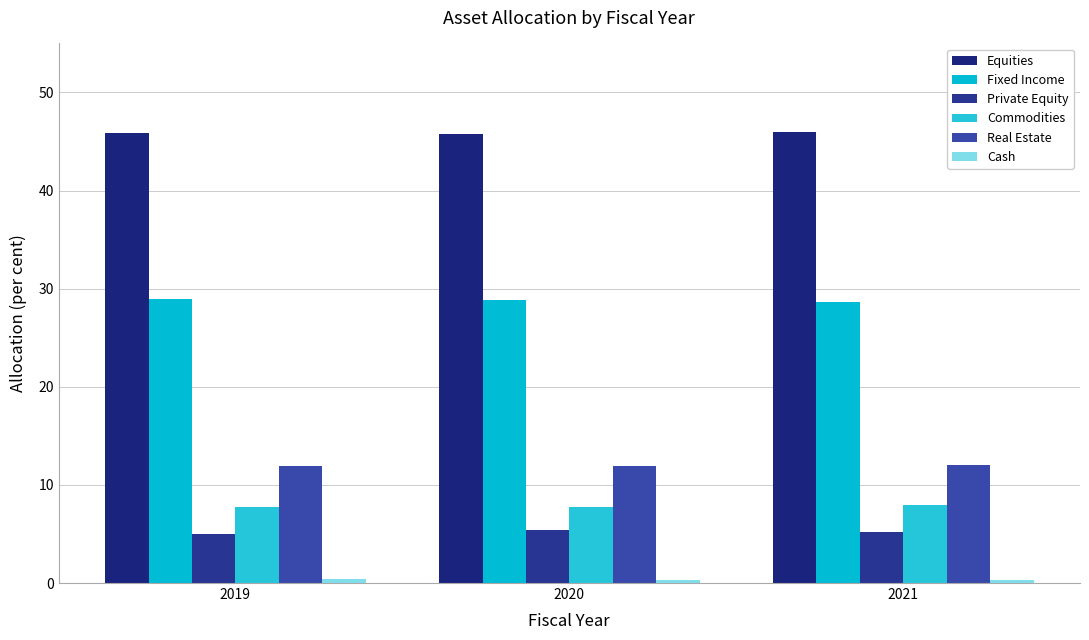

Reading left to right, what are all the values shown in this chart?

Equities: 2019=45.9	2020=45.8	2021=45.9
Fixed Income: 2019=29.0	2020=28.9	2021=28.6
Private Equity: 2019=5.0	2020=5.4	2021=5.2
Commodities: 2019=7.8	2020=7.7	2021=7.9
Real Estate: 2019=11.9	2020=11.9	2021=12.0
Cash: 2019=0.4	2020=0.3	2021=0.3